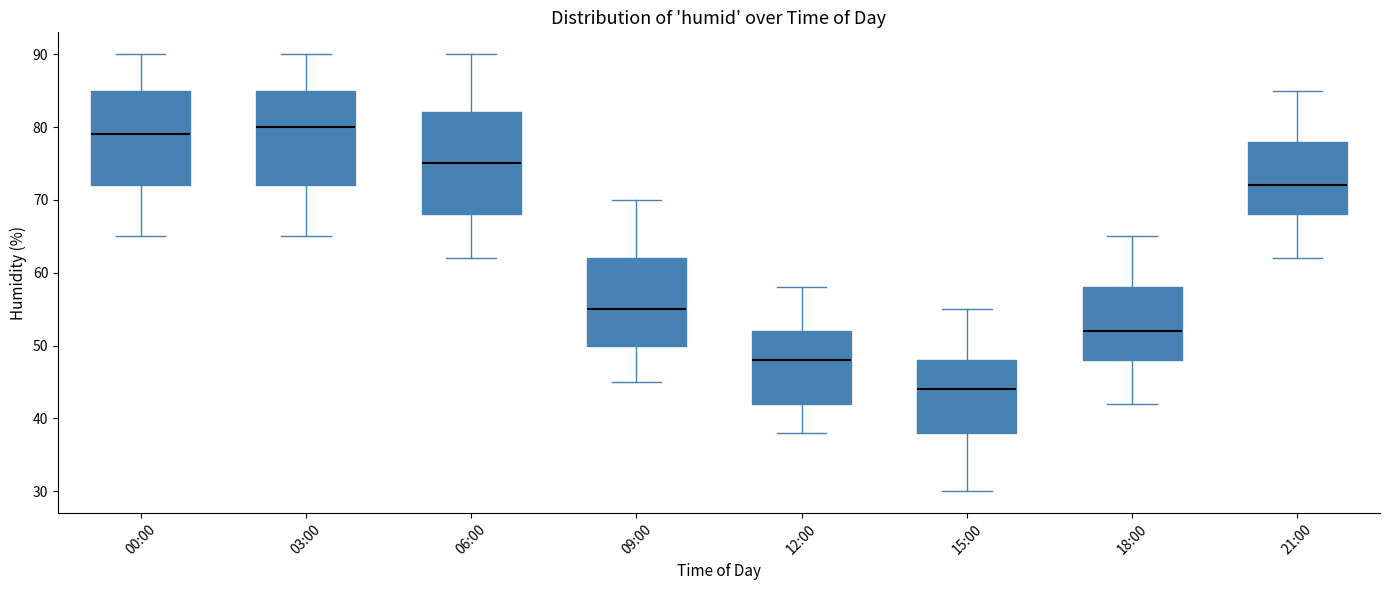

Comparing the boxes themselves (not the whiskers), which one is the tallest?

06:00